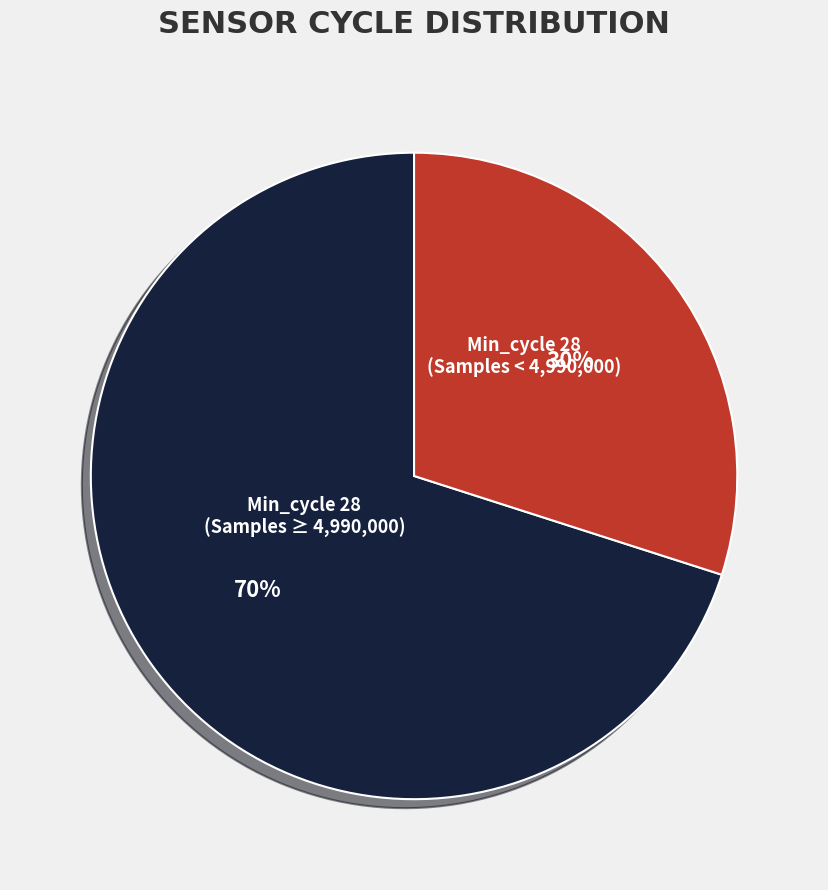

Is there a majority slice in this chart?

Yes